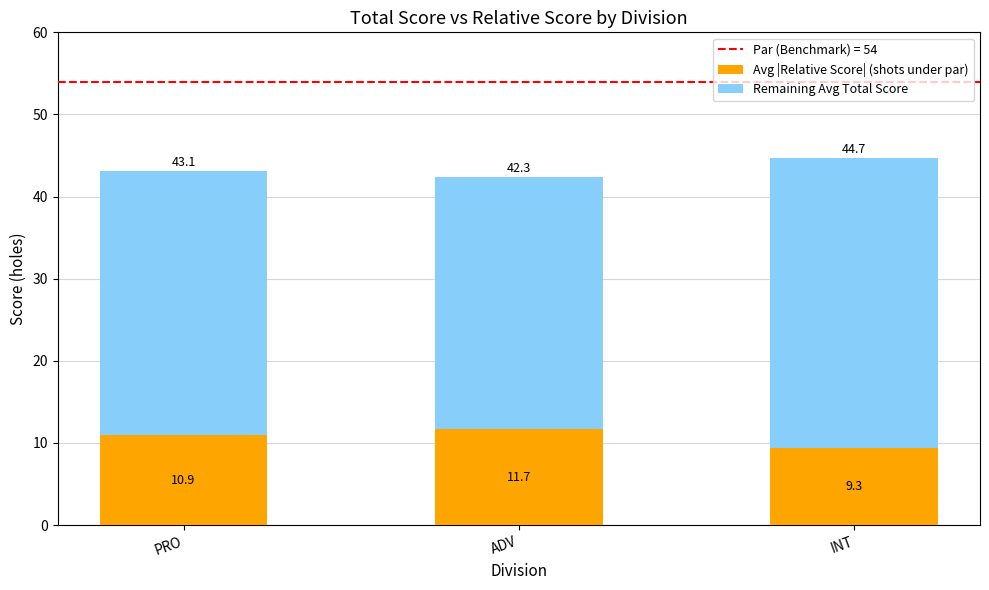

What is the difference between the maximum and second lowest values in the Avg |Relative Score| (shots under par) series?

0.8